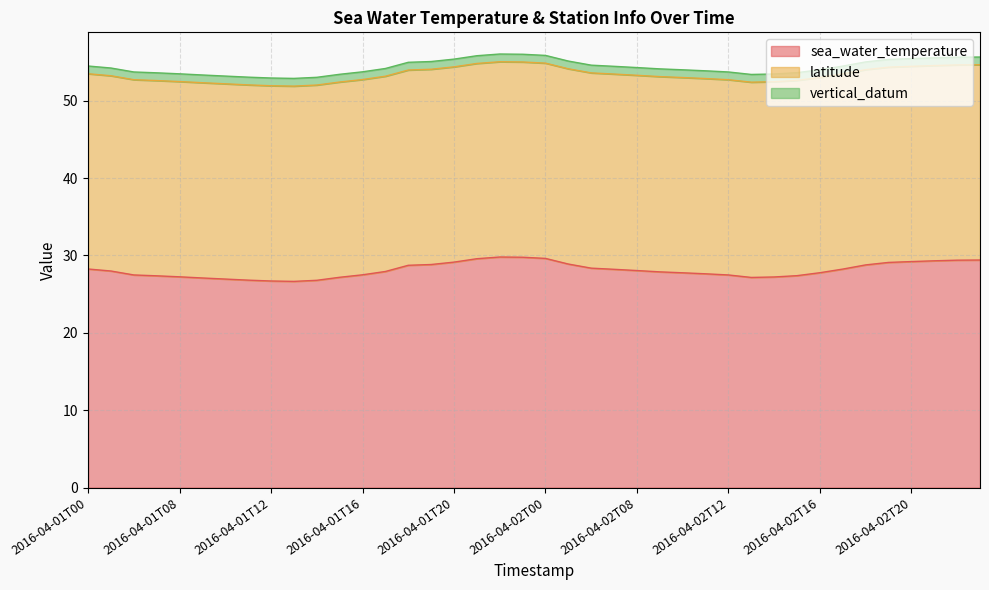

How many interior local peaks does the sea_water_temperature series have?

1